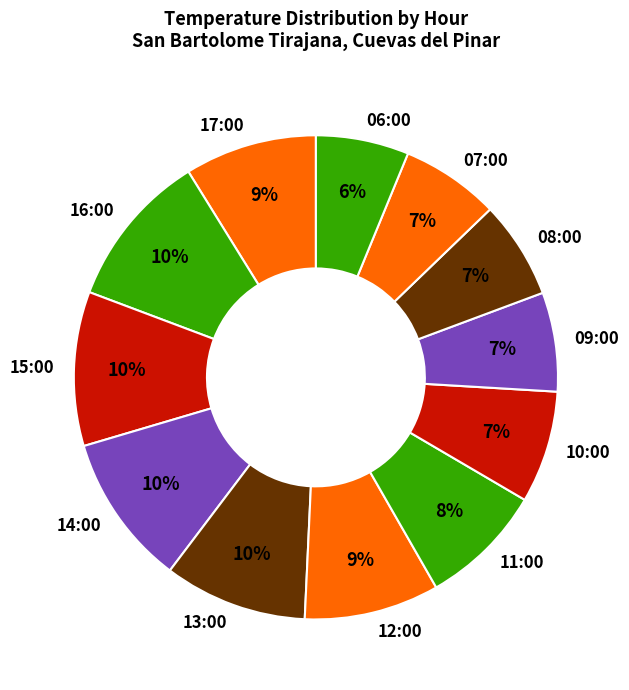

Count the number of slices in the pie.

12